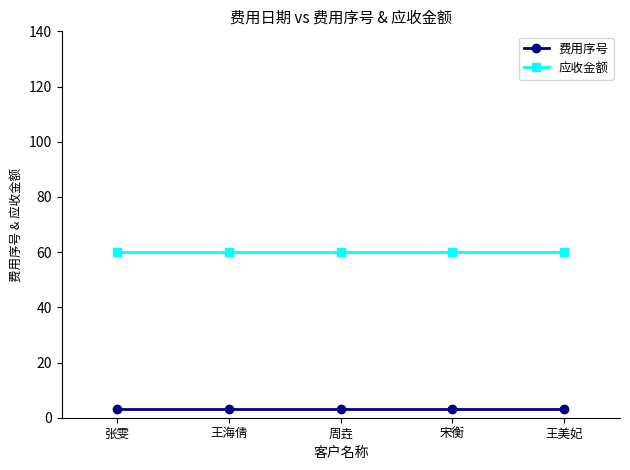

What is the greatest value displayed?

60